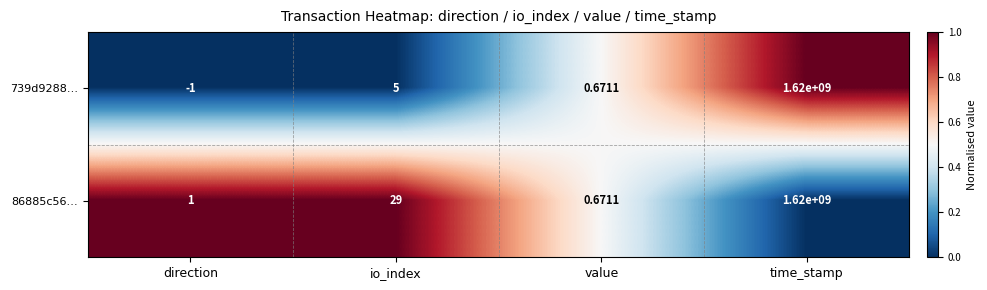

At which category is the sum across all series the highest?

time_stamp